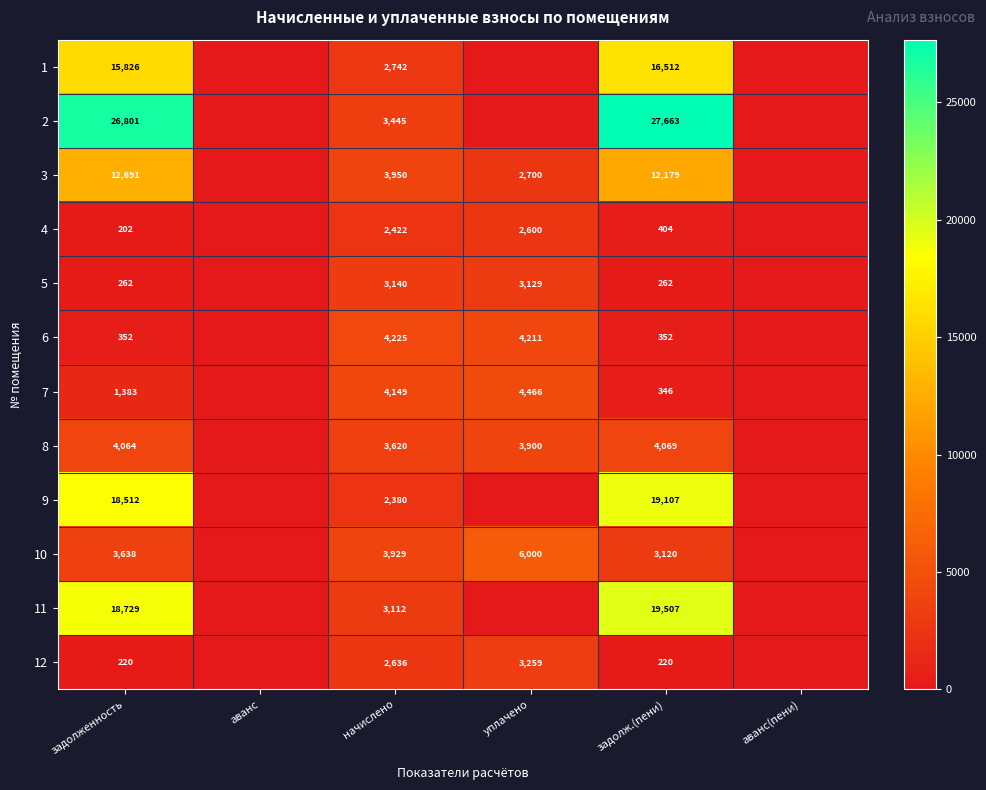

How many data points does each series have?

6